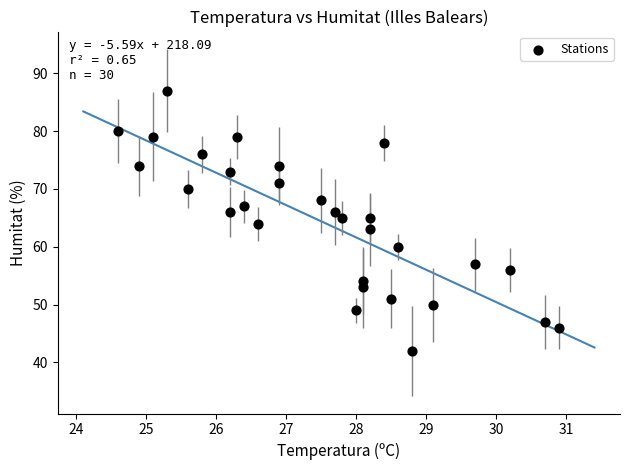

What is the range of Y values (max minus min)?

45